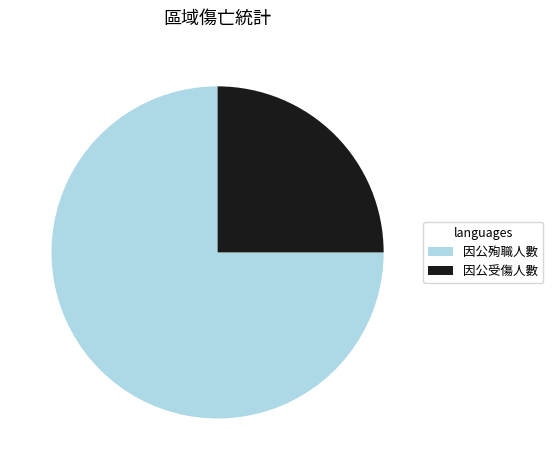

Which category has the biggest portion of the pie?

因公殉職人數